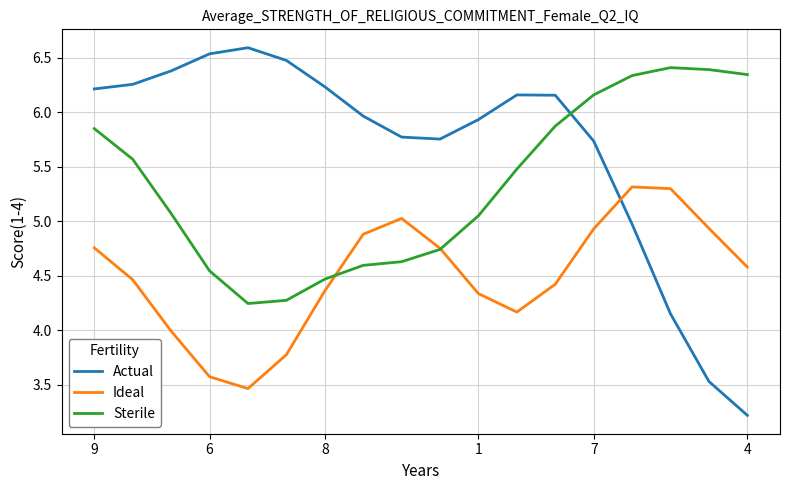

What is the greatest value displayed?

6.6